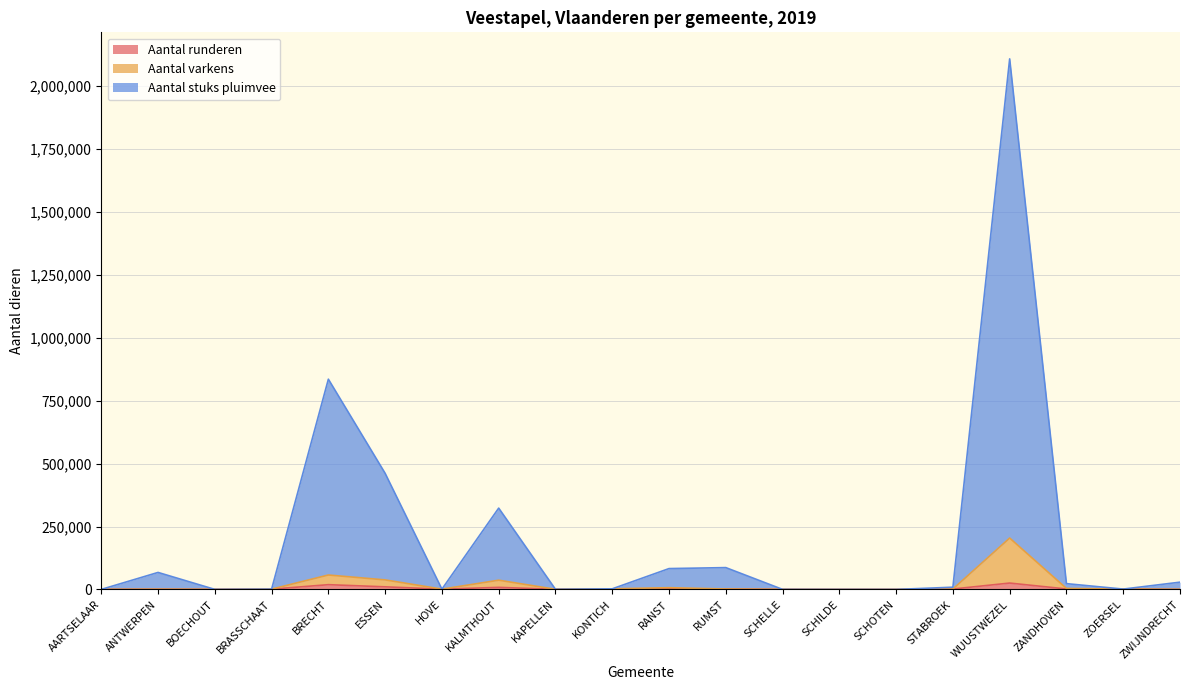

Does the chart display data point markers on the line(s)?

No